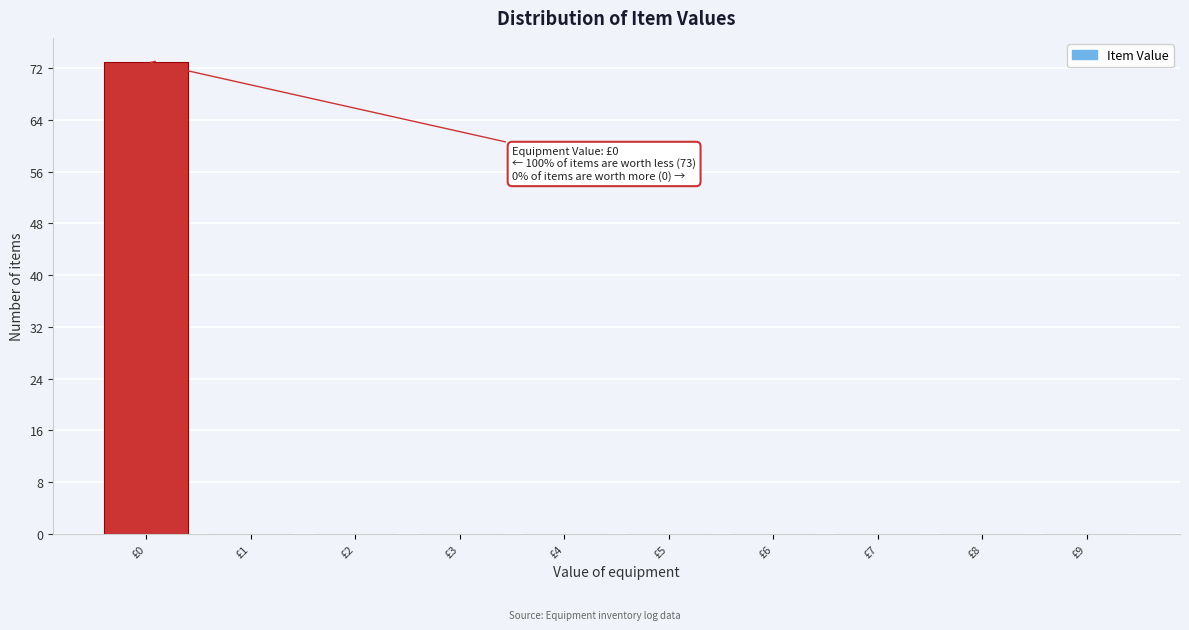

Over which range of the x-axis is the bar tallest?

-0.5 to 0.5